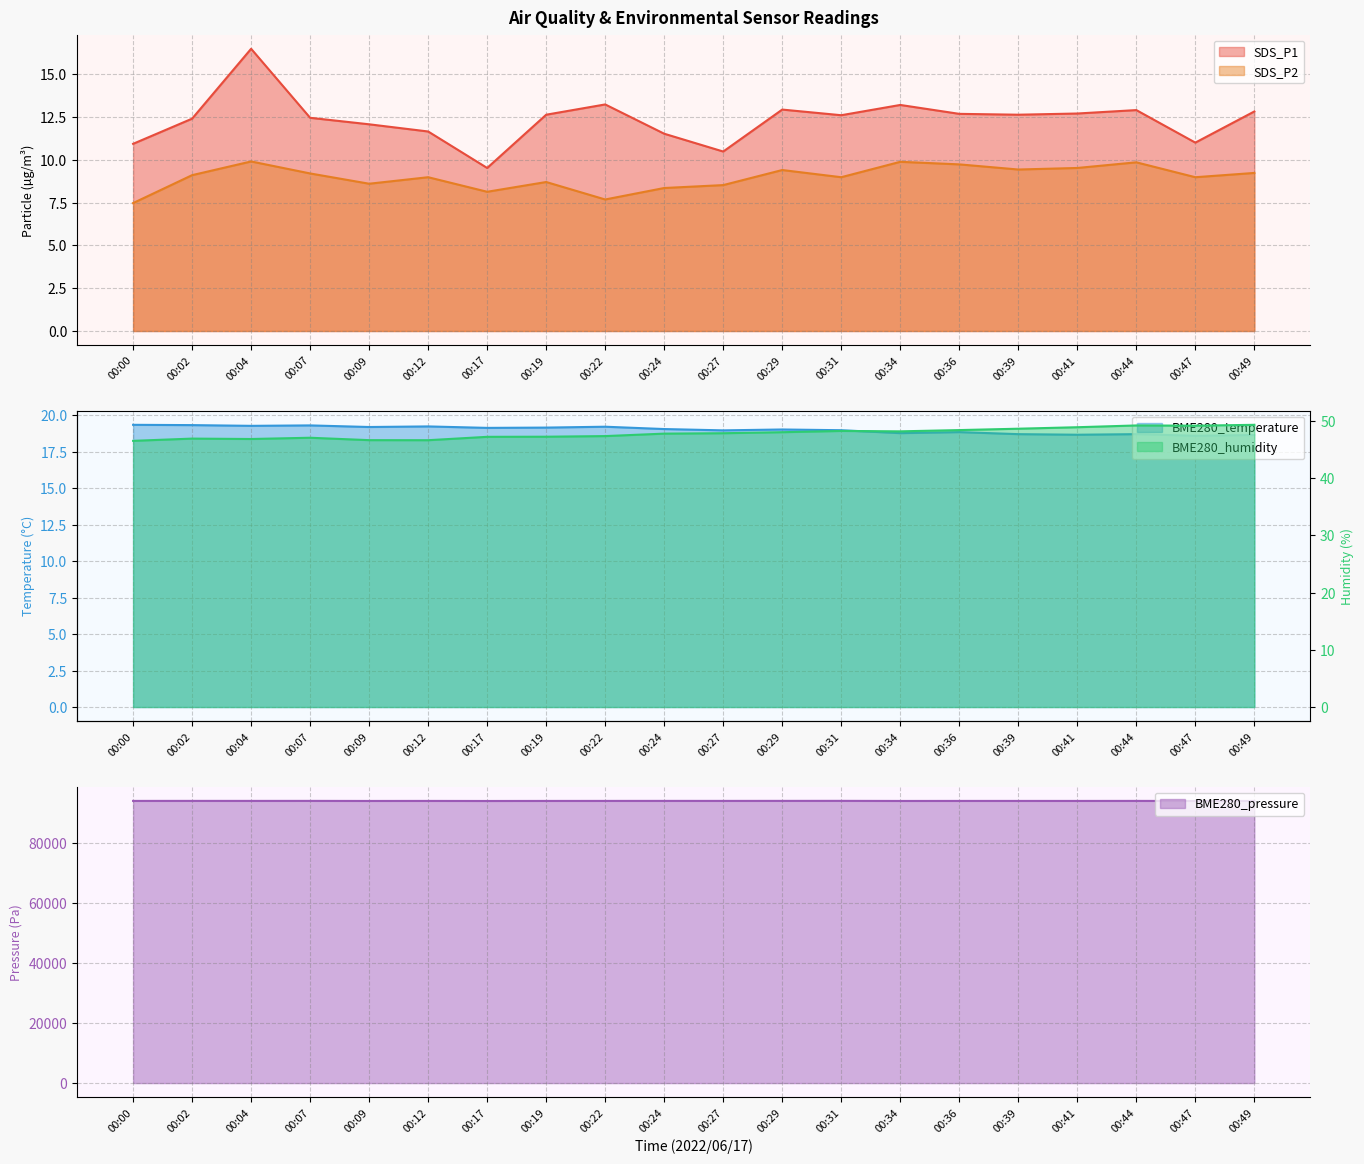

At which category does SDS_P1 reach its first local peak?

00:04